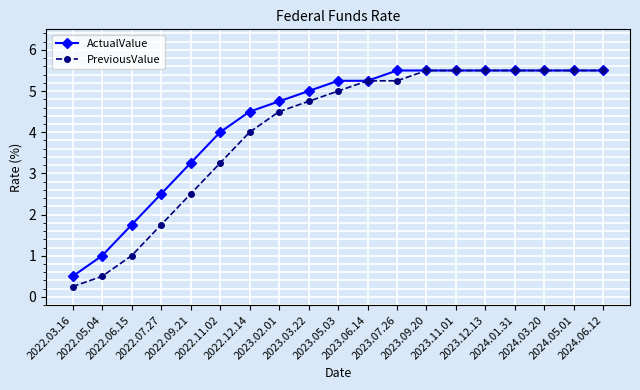

Does the chart have visible grid lines?

Yes